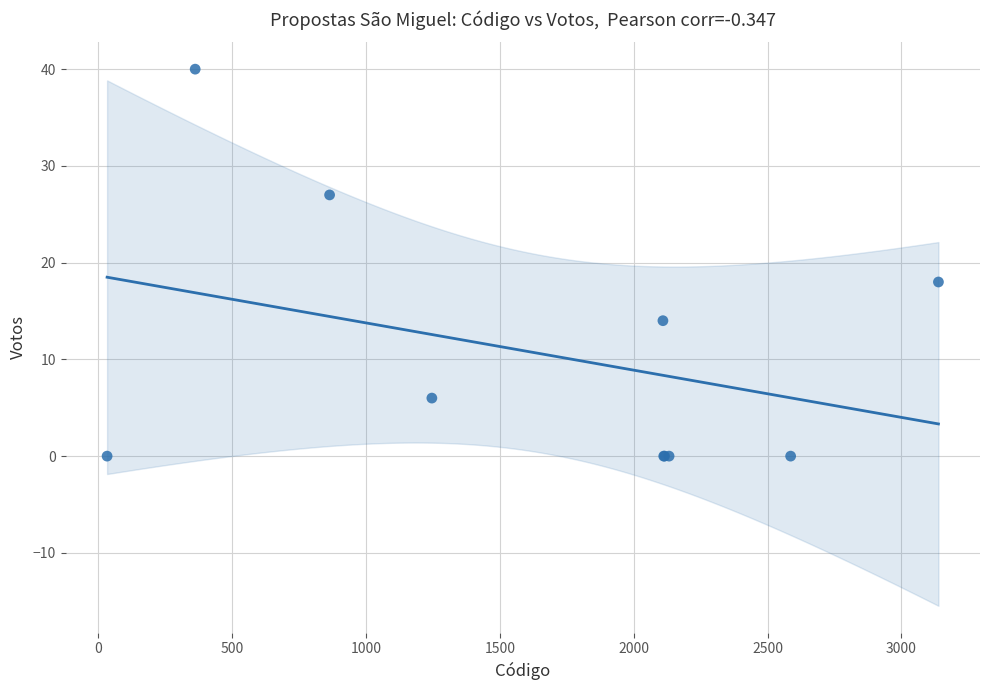

What Y value in the scatter plot is closest to 20?

18